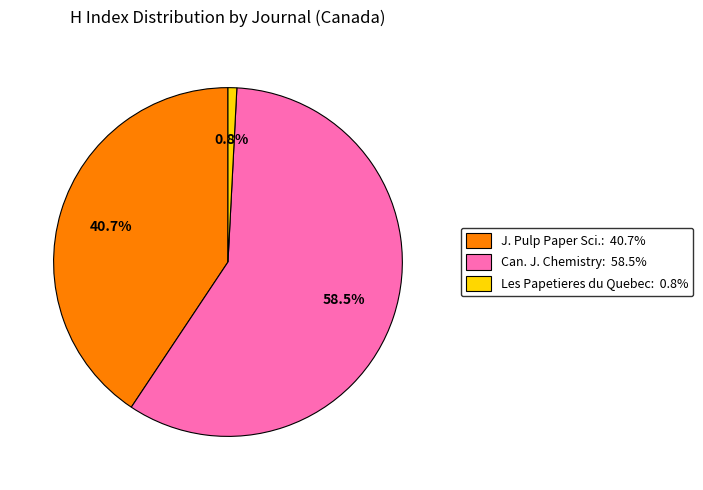

Is there any slice that represents more than half of the pie?

Yes